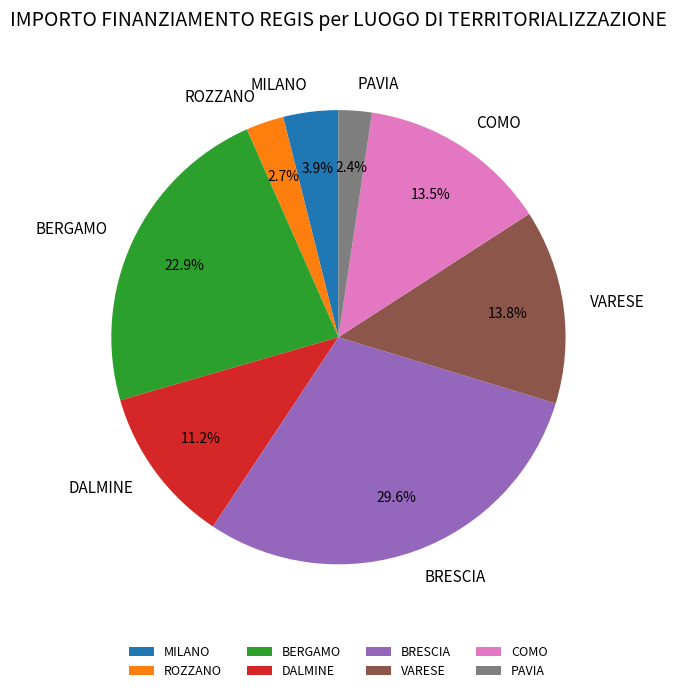

Is there a majority slice in this chart?

No